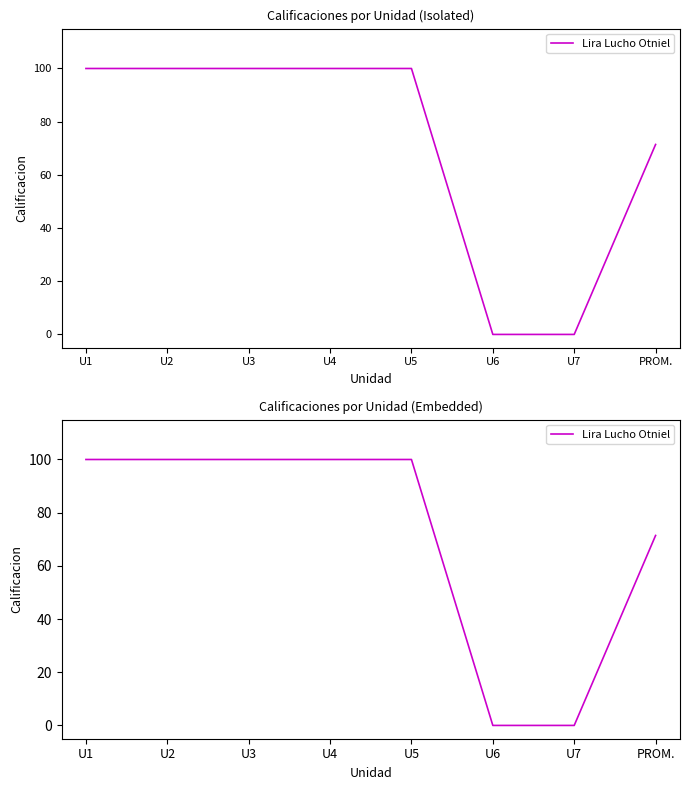

What value does the data have at U2?

100.0